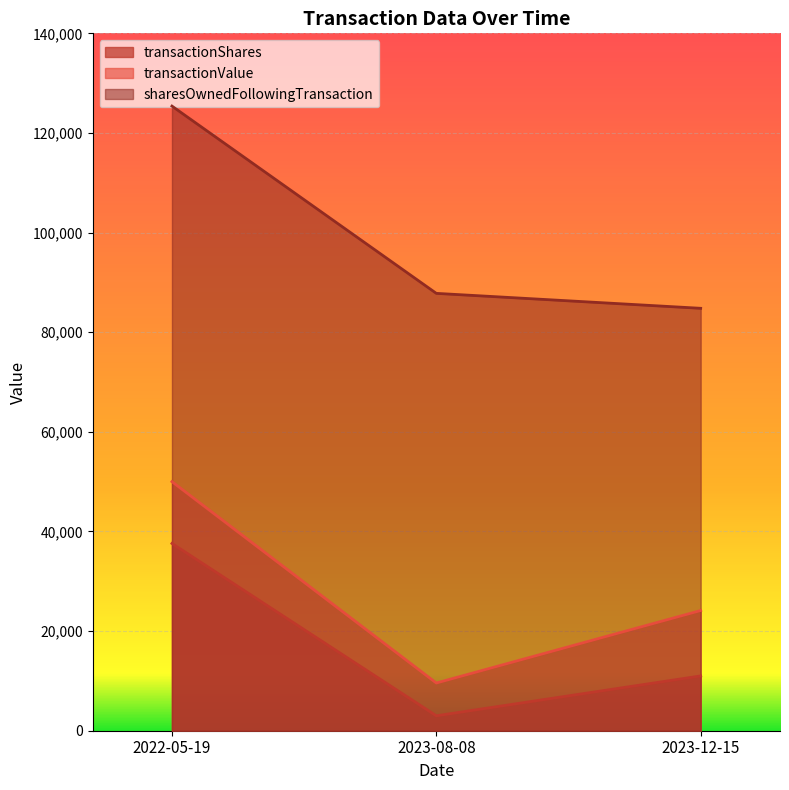

Count the number of data series in this chart.

3